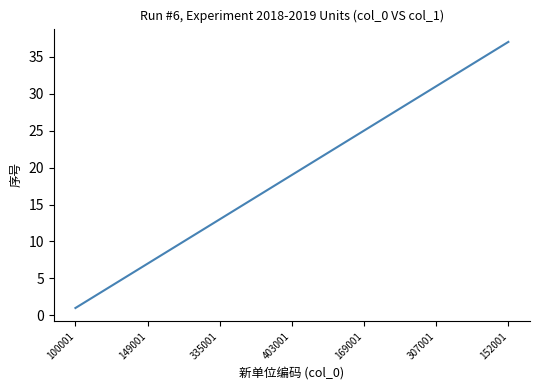

Does the chart have visible grid lines?

No